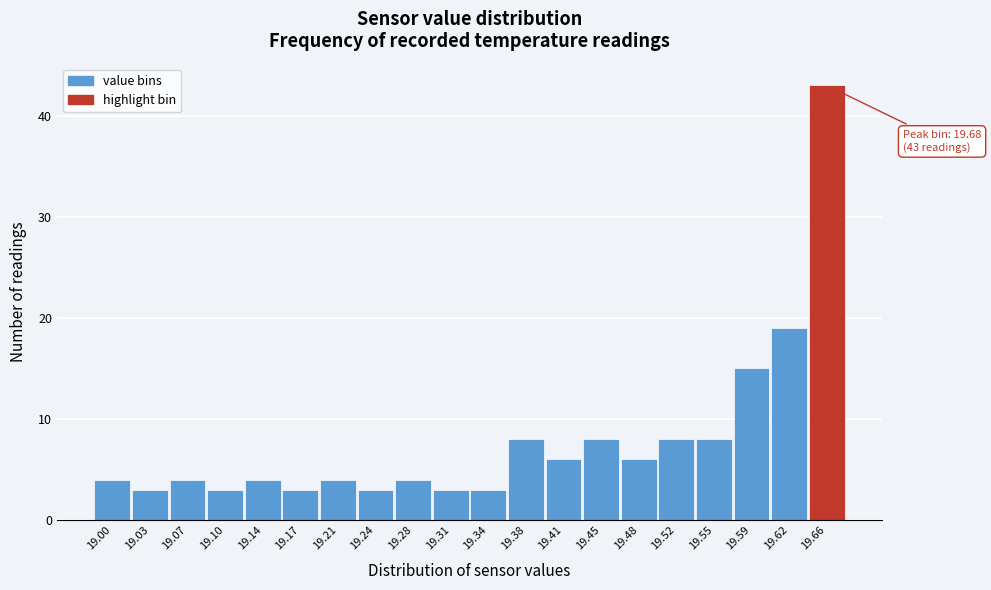

Reading right to left, extract all data points from this chart.

43	19	15	8	8	6	8	6	8	3	3	4	3	4	3	4	3	4	3	4